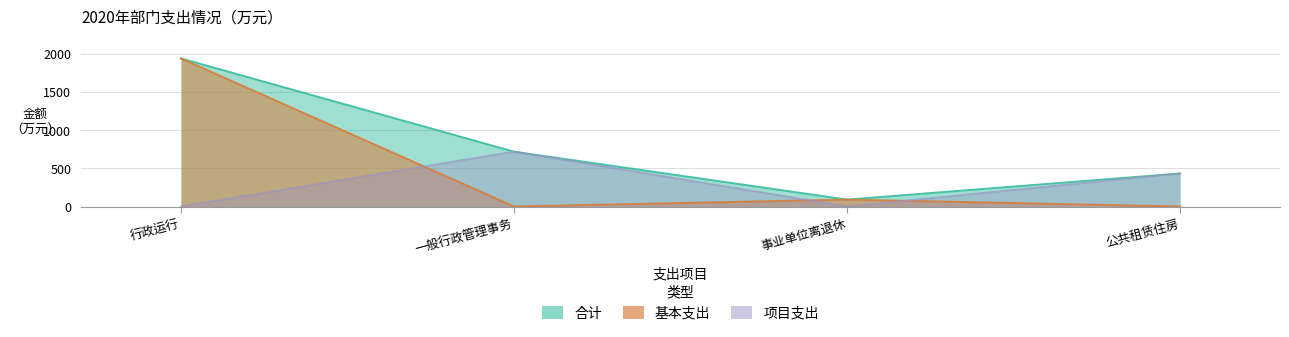

At which category does the chart reach its peak across all series?

行政运行